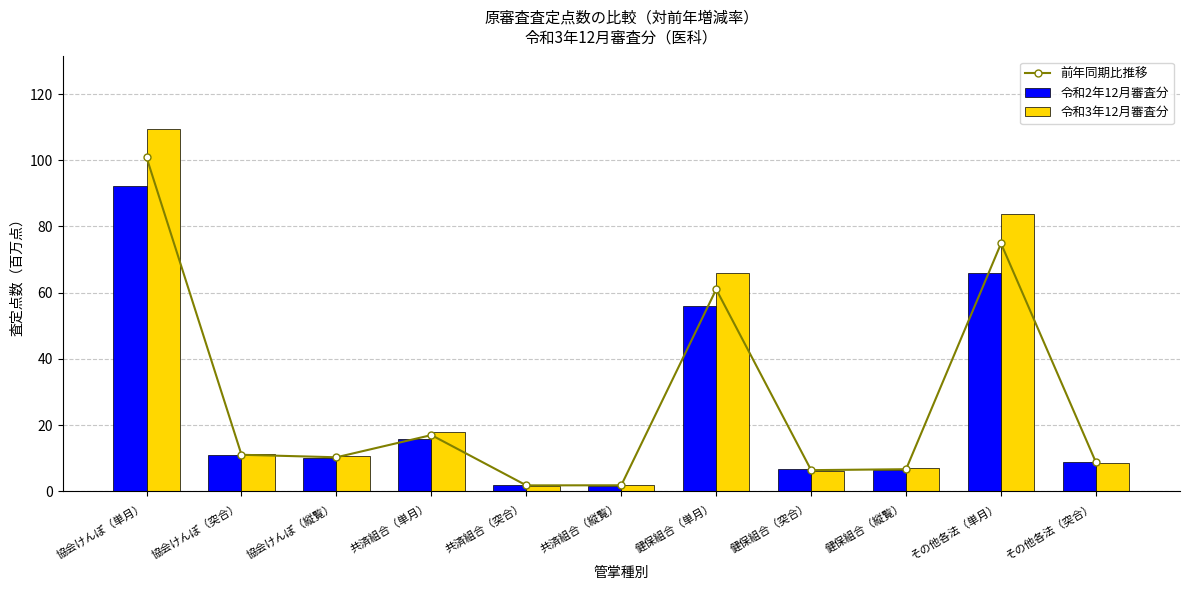

What is the lowest value of the 前年同期比推移 series?

1.8